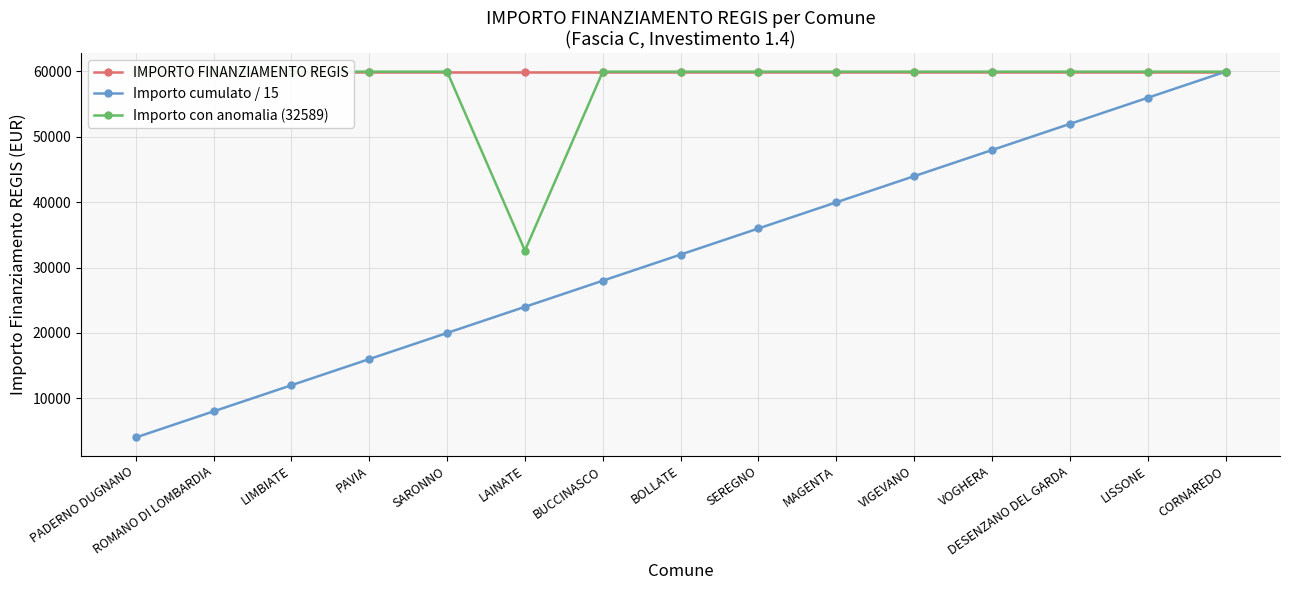

True or false: Importo con anomalia (32589) and IMPORTO FINANZIAMENTO REGIS cross at least once.

False